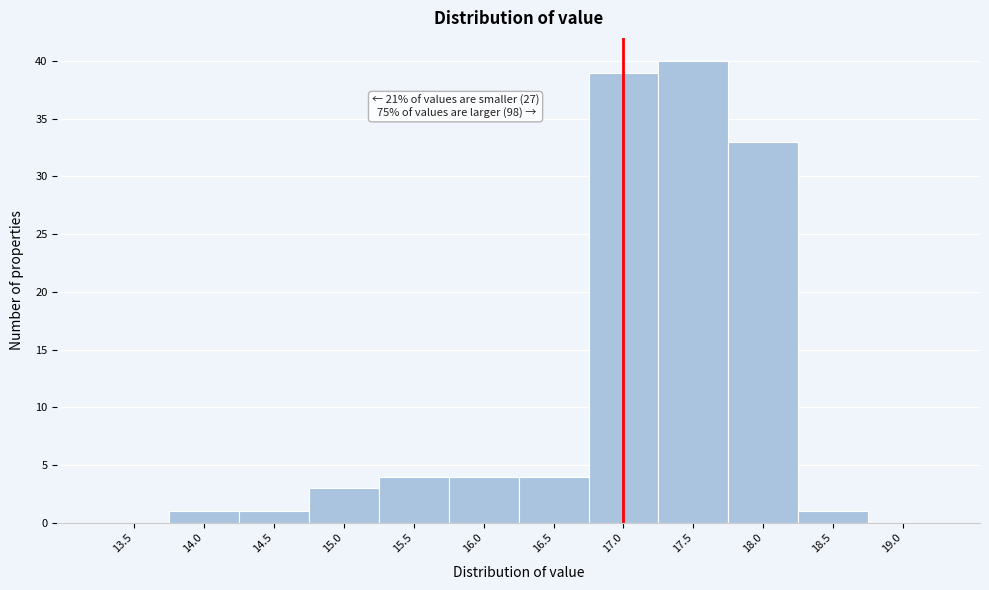

Reading left to right, extract all data points from this chart.

13.5=0	14.0=1	14.5=1	15.0=3	15.5=4	16.0=4	16.5=4	17.0=39	17.5=40	18.0=33	18.5=1	19.0=0